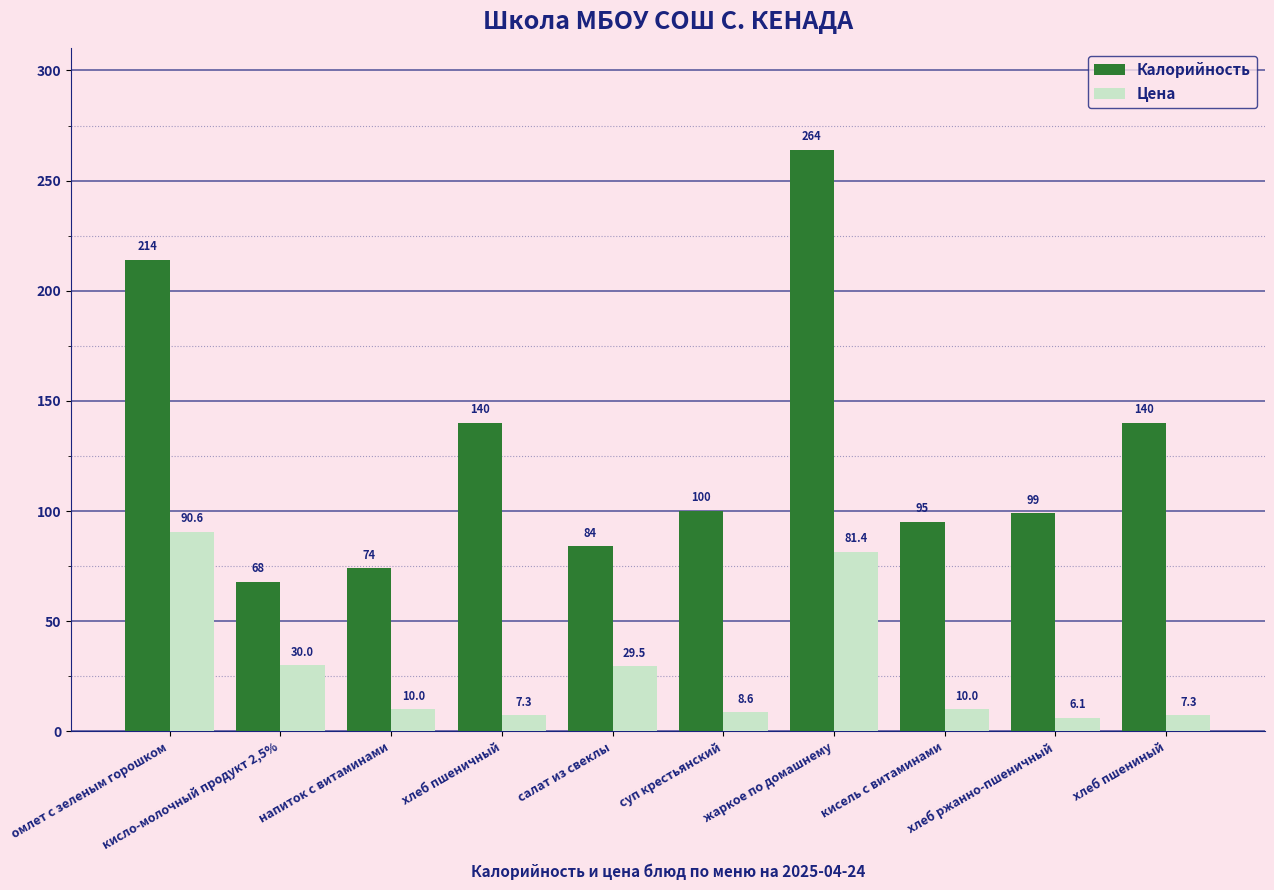

Reading left to right, what are all the values shown in this chart?

Калорийность: 214.0	68.0	74.0	140.0	84.0	100.0	264.0	95.0	99.0	140.0
Цена: 90.6	30.0	10.0	7.3	29.5	8.6	81.4	10.0	6.1	7.3